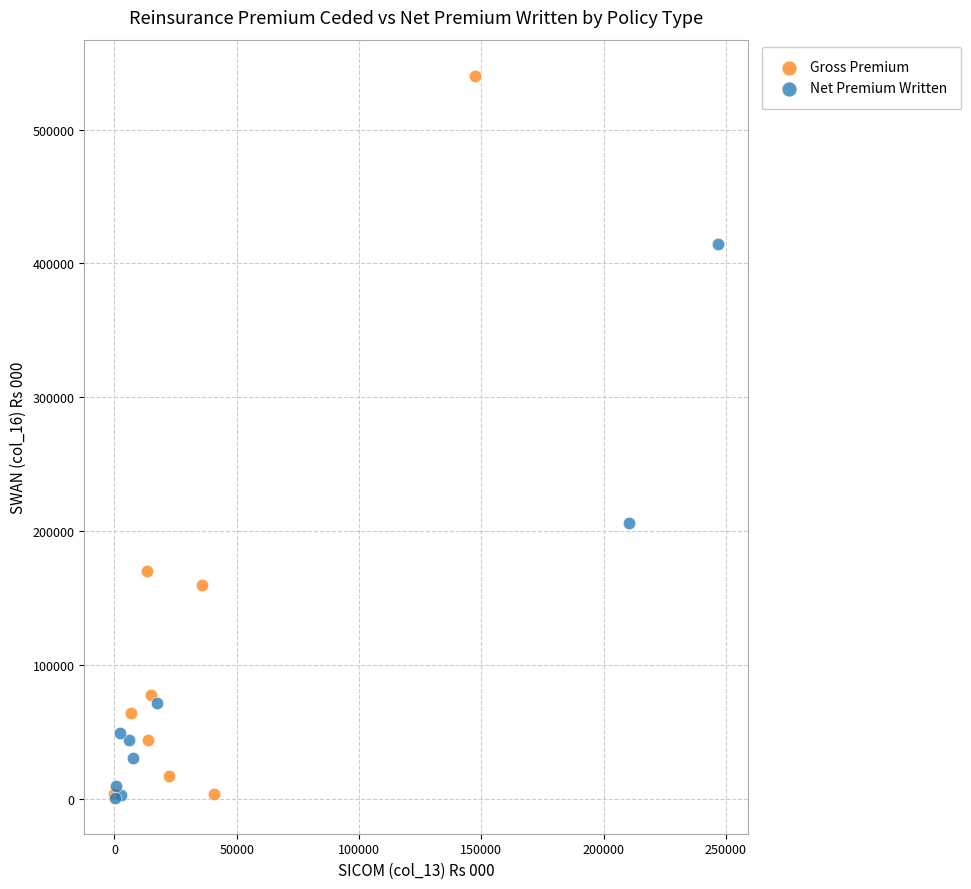

Which series contains the highest Y value?

Gross Premium